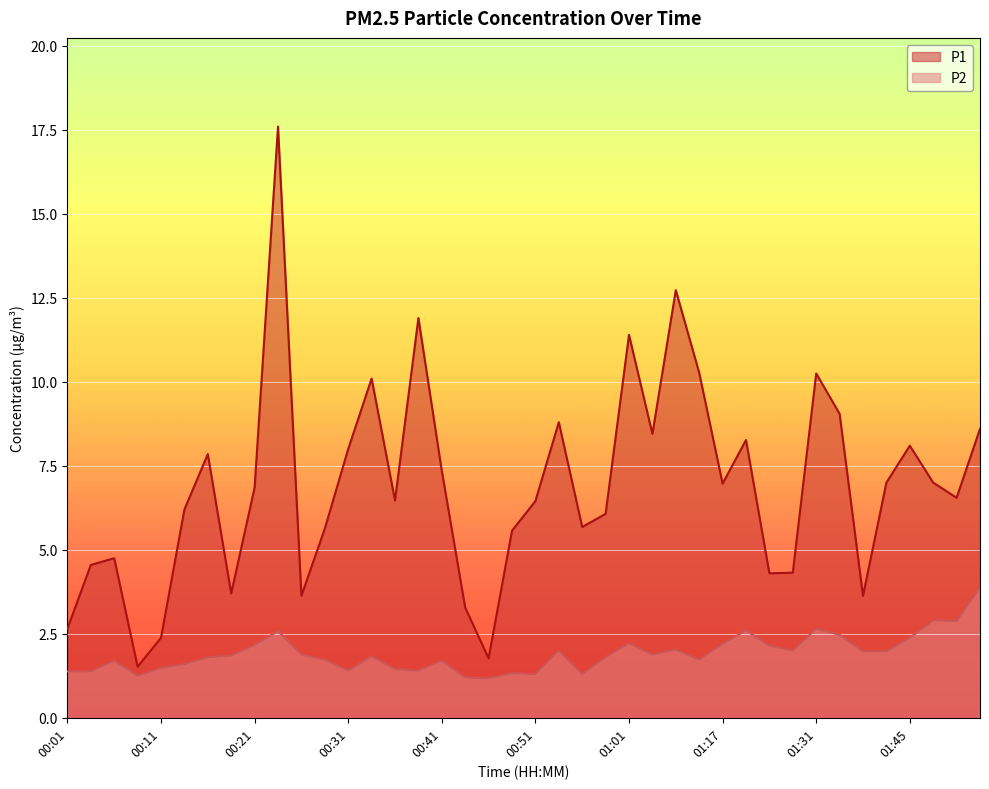

Where is P2 nearest to the value 2?

00:53